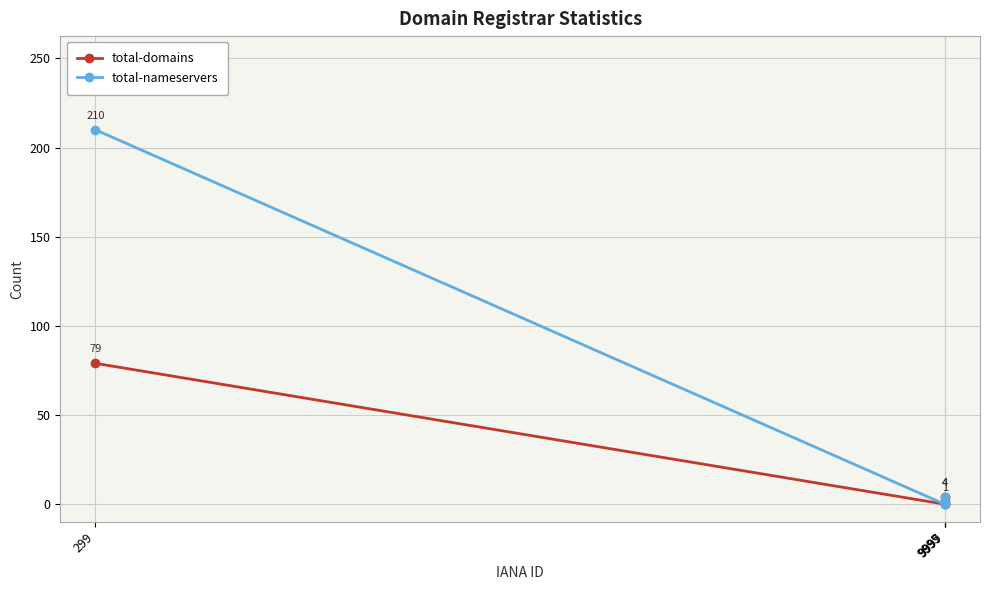

Which series has the widest spread of values?

total-nameservers